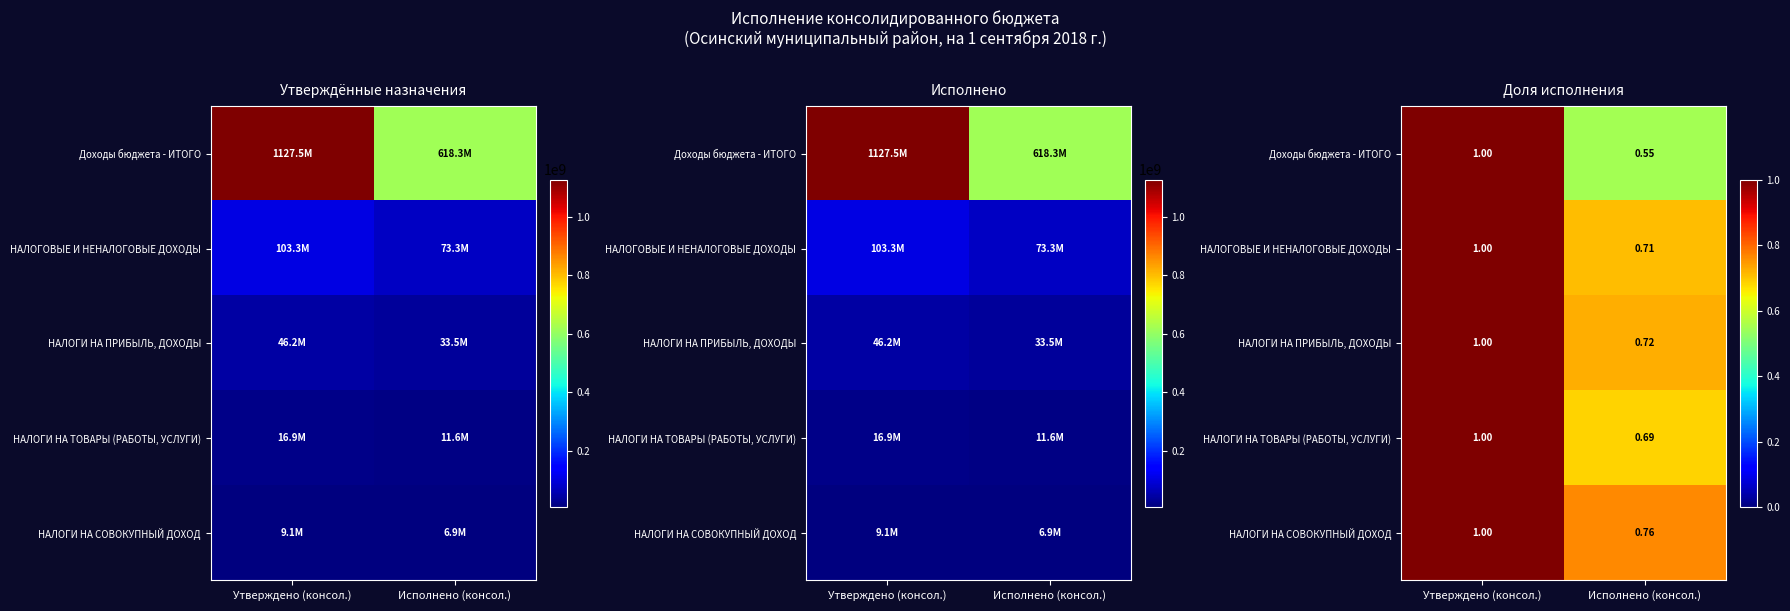

Count the number of categories in the chart.

2